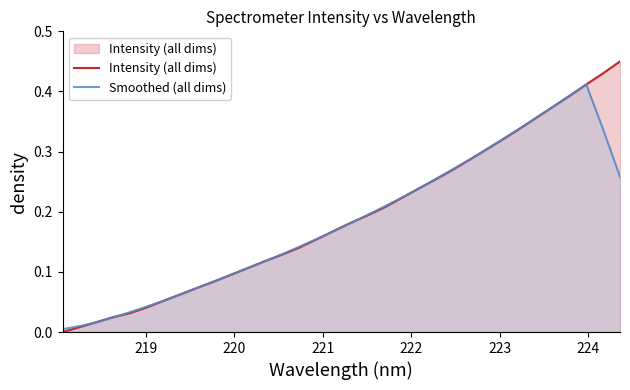

How many values in the Intensity (all dims) series exceed 0?

33